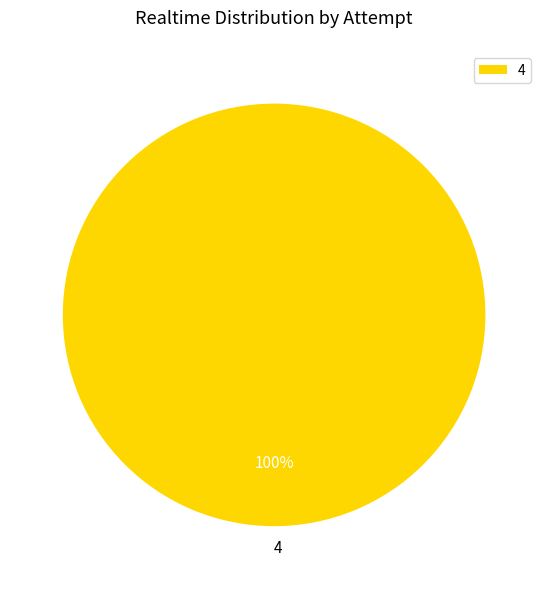

Is there a majority slice in this chart?

Yes